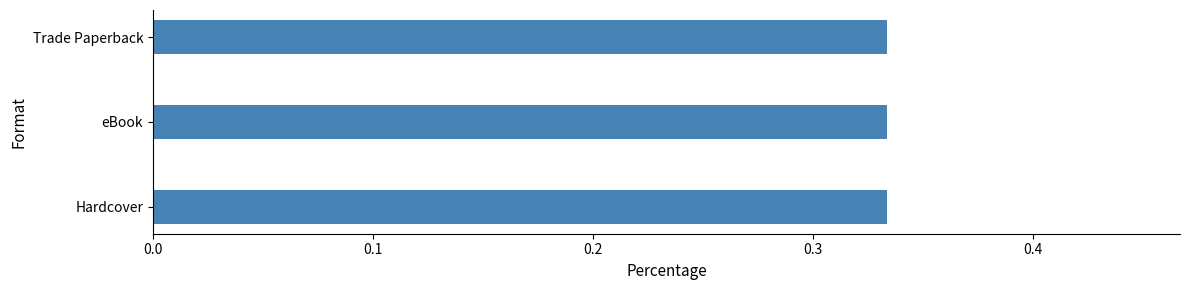

Are the bars grouped side by side (vs. stacked)?

No